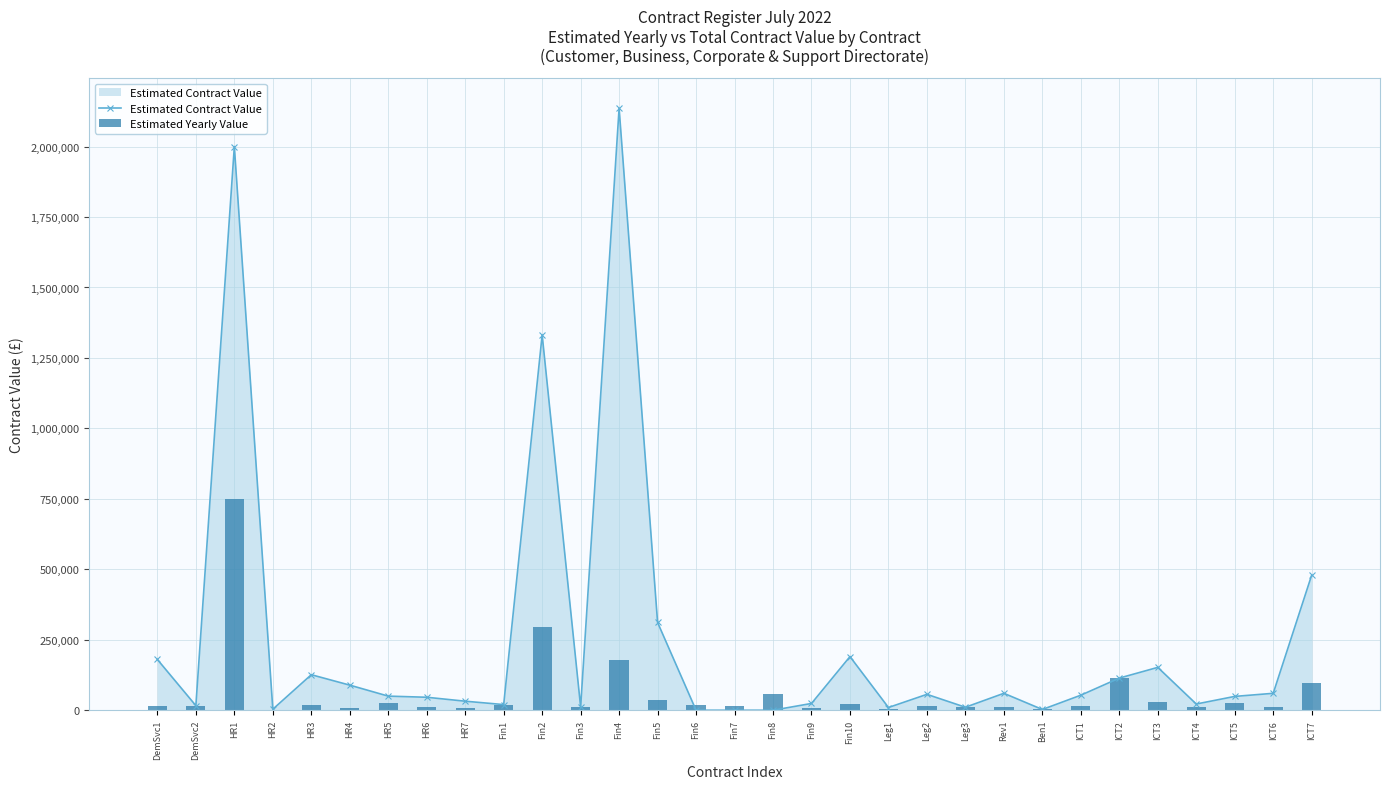

Reading left to right, extract all data points from this chart.

Estimated Contract Value: DemSvc1=180000.0	DemSvc2=16327.0	HR1=2000000.0	HR2=3600.0	HR3=126000.0	HR4=89000.0	HR5=50000.0	HR6=46000.0	HR7=32000.0	Fin1=20000.0	Fin2=1331682.0	Fin3=11536.6	Fin4=2136000.0	Fin5=311430.0	Fin6=0.0	Fin7=0.0	Fin8=0.0	Fin9=24000.0	Fin10=190304.0	Leg1=9616.0	Leg2=56333.0	Leg3=10571.0	Rev1=60000.0	Ben1=2600.0	ICT1=53333.0	ICT2=114000.0	ICT3=152000.0	ICT4=22000.0	ICT5=49000.0	ICT6=60000.0	ICT7=479580.0
Estimated Yearly Value: DemSvc1=13849.0	DemSvc2=16327.0	HR1=750000.0	HR2=1800.0	HR3=18500.0	HR4=6500.0	HR5=25000.0	HR6=11500.0	HR7=6300.0	Fin1=20000.0	Fin2=294138.0	Fin3=11536.6	Fin4=178000.0	Fin5=34600.0	Fin6=20000.0	Fin7=13500.0	Fin8=56000.0	Fin9=8000.0	Fin10=23088.0	Leg1=3173.0	Leg2=14083.0	Leg3=10571.0	Rev1=10000.0	Ben1=2600.0	ICT1=16000.0	ICT2=114000.0	ICT3=30000.0	ICT4=11000.0	ICT5=24500.0	ICT6=12000.0	ICT7=95916.0